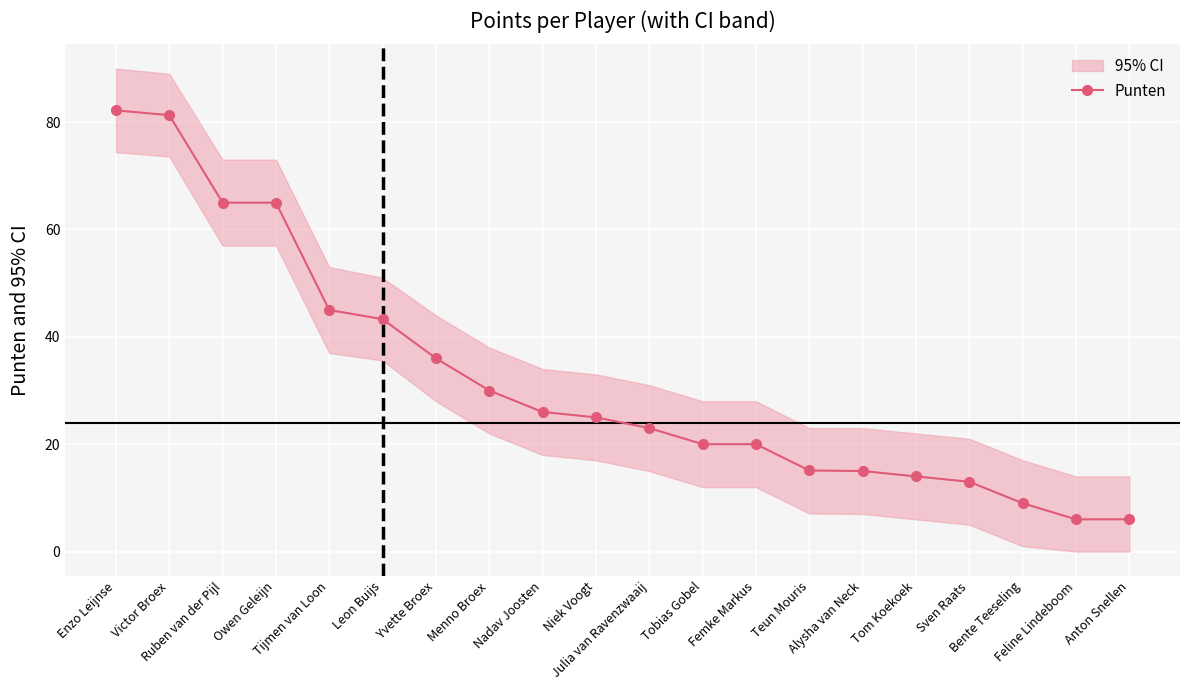

Rank the categories by value from lowest to highest.

Feline Lindeboom, Anton Snellen, Bente Teeseling, Sven Raats, Tom Koekoek, Alysha van Neck, Teun Mouris, Tobias Gobel, Femke Markus, Julia van Ravenzwaaij, Niek Voogt, Nadav Joosten, Menno Broex, Yvette Broex, Leon Buijs, Tijmen van Loon, Ruben van der Pijl, Owen Geleijn, Victor Broex, Enzo Leijnse